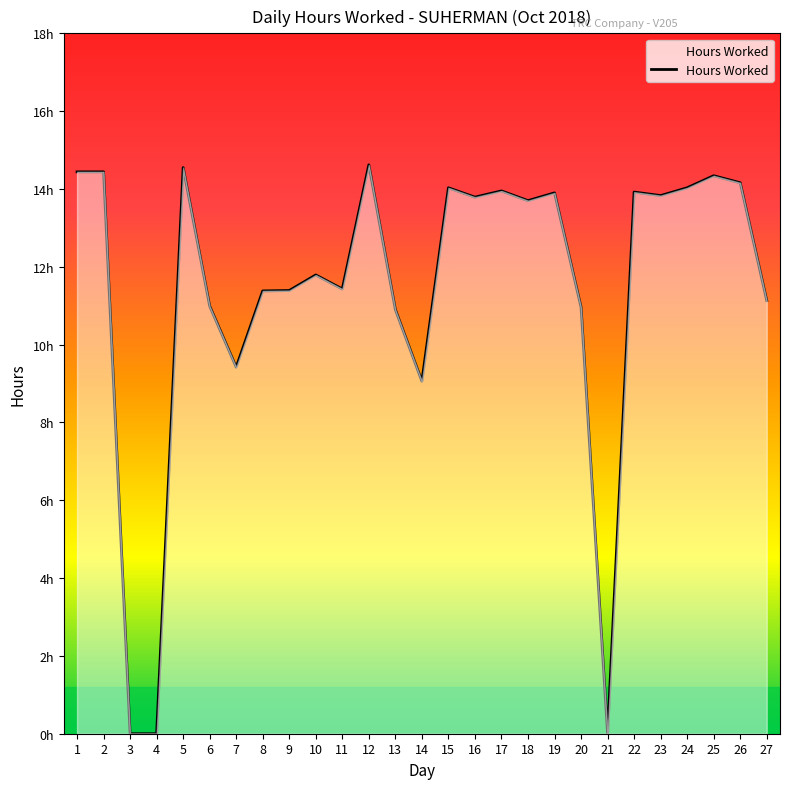

Where is the first local maximum?

5